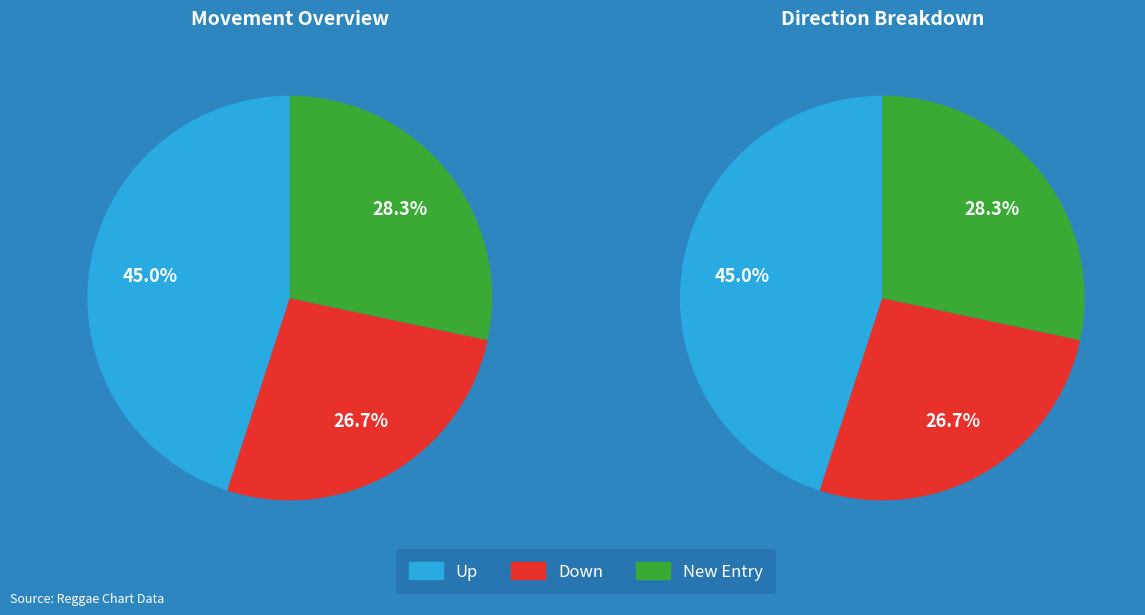

To the nearest percent, what is the difference between the down and up slice percentages?

18%